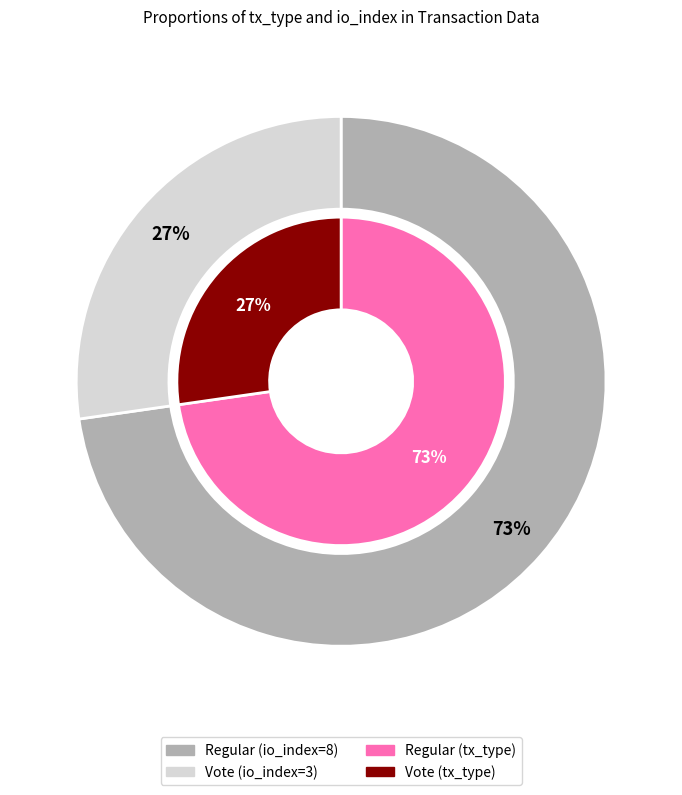

Does Vote account for over 50% of the chart?

No